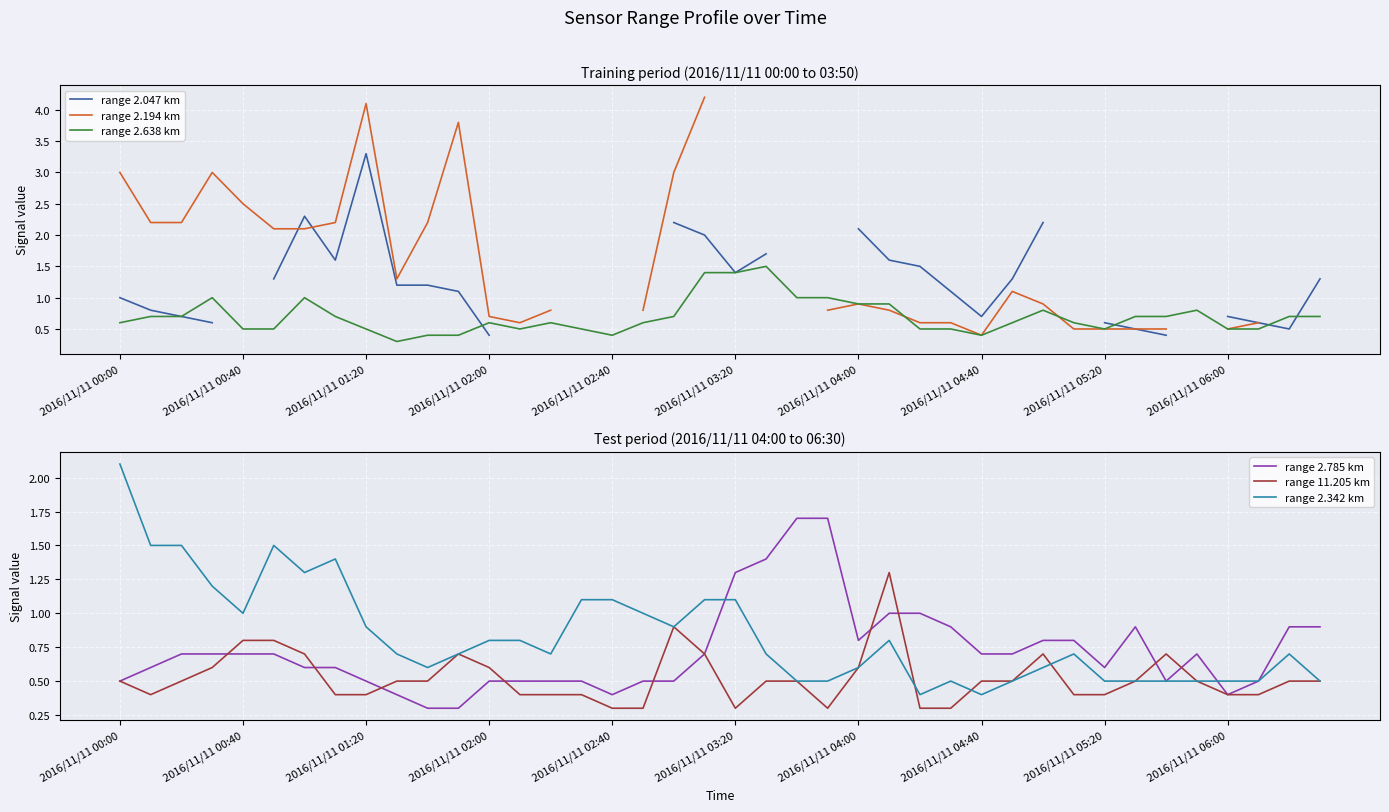

What is the sum of all range 2.342 km values?

33.4